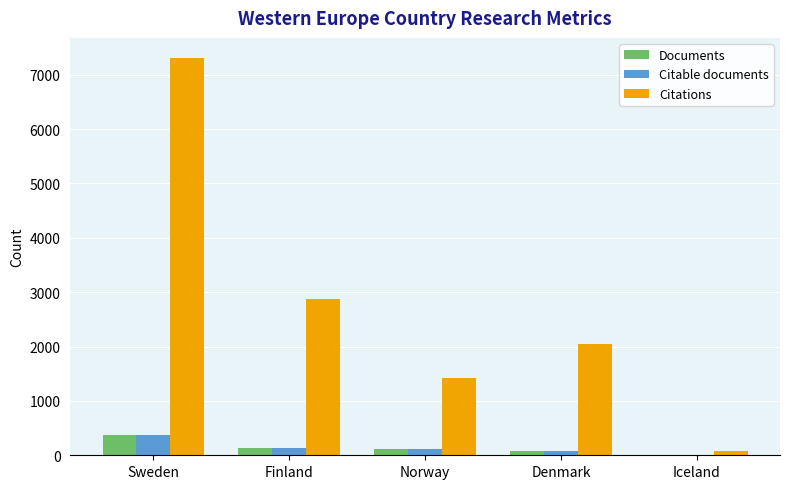

What is the difference between the Documents values at Denmark and Iceland?

72